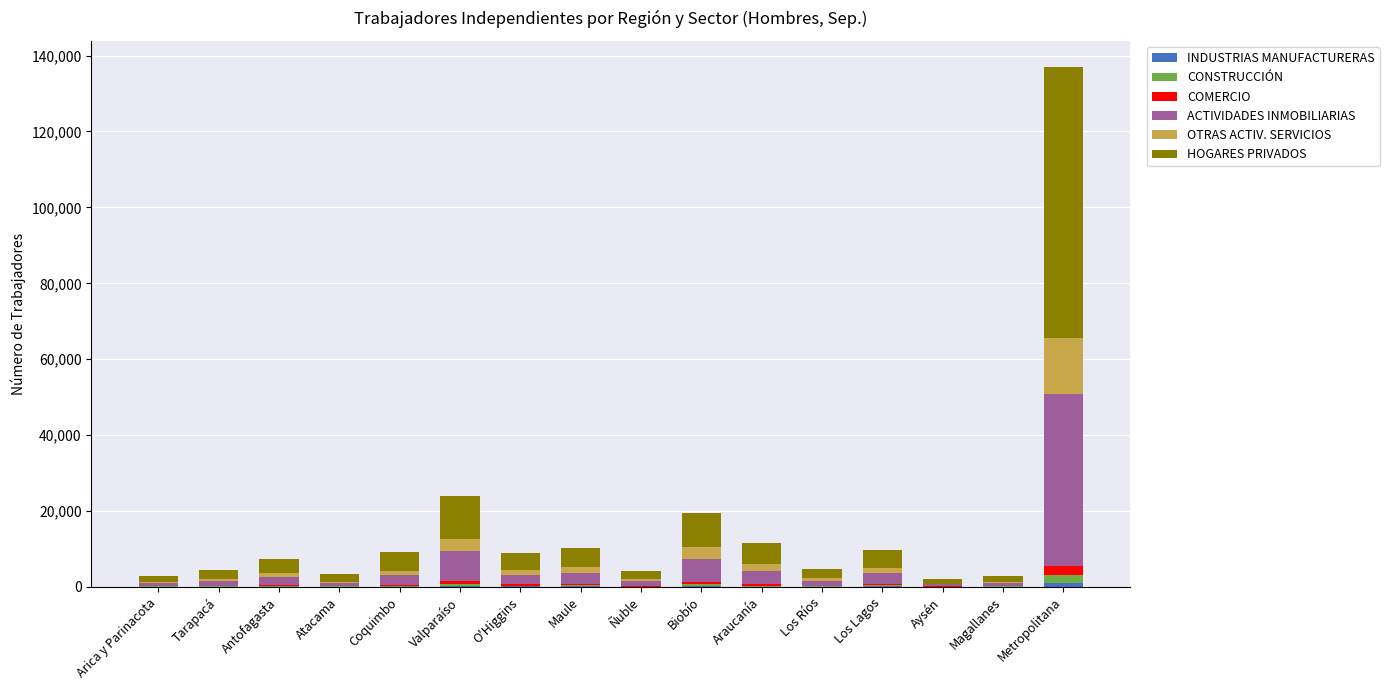

The COMERCIO series shows 1548 at Metropolitana. True or false?

False